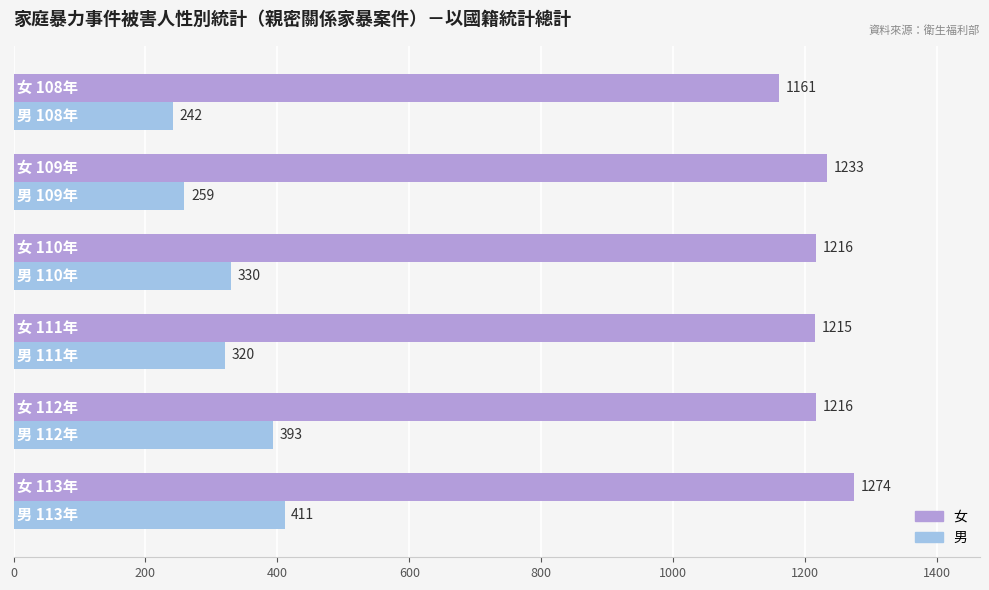

Count the 男 values in the range 259 to 393.

4